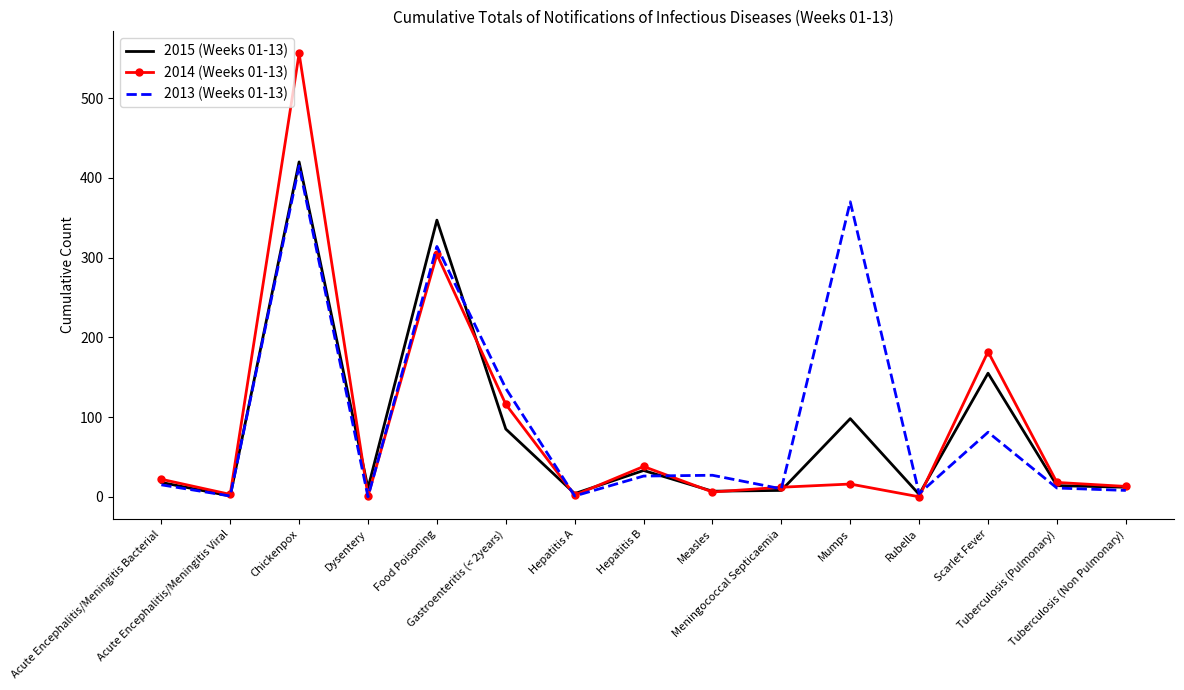

What is the maximum value shown in the chart?

556